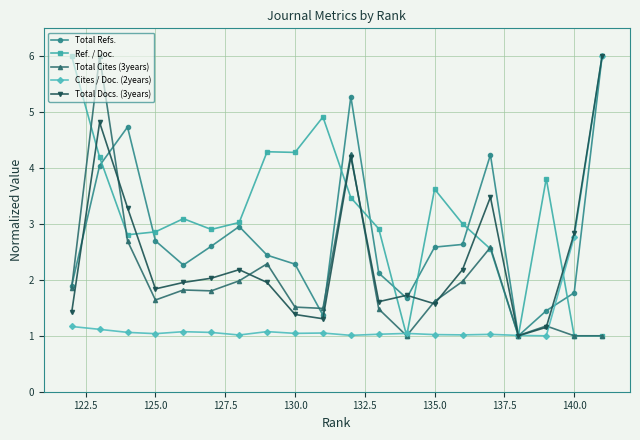

True or false: Total Refs. and Total Cites (3years) cross at least once.

True